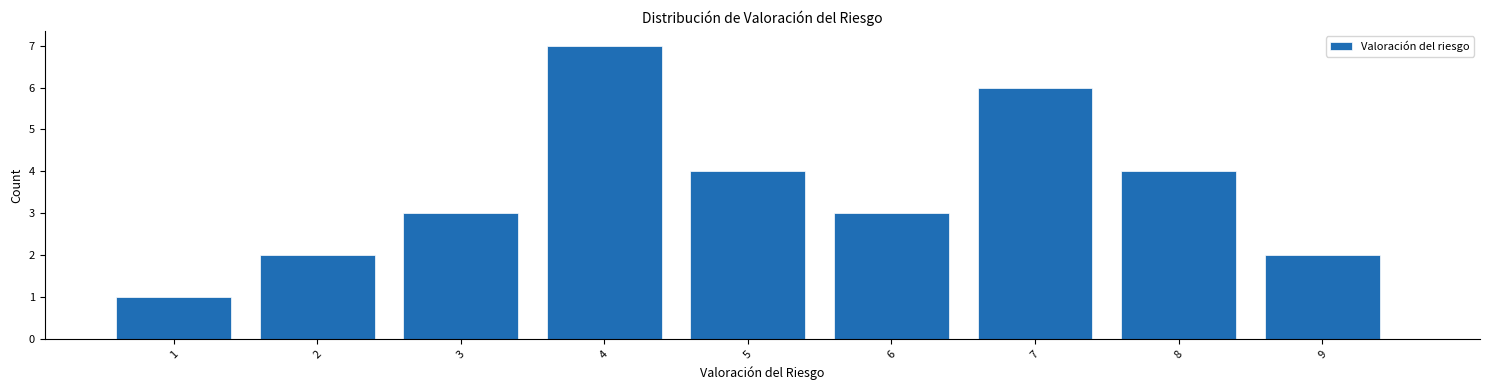

Reading right to left, extract all data points from this chart.

9=2	8=4	7=6	6=3	5=4	4=7	3=3	2=2	1=1